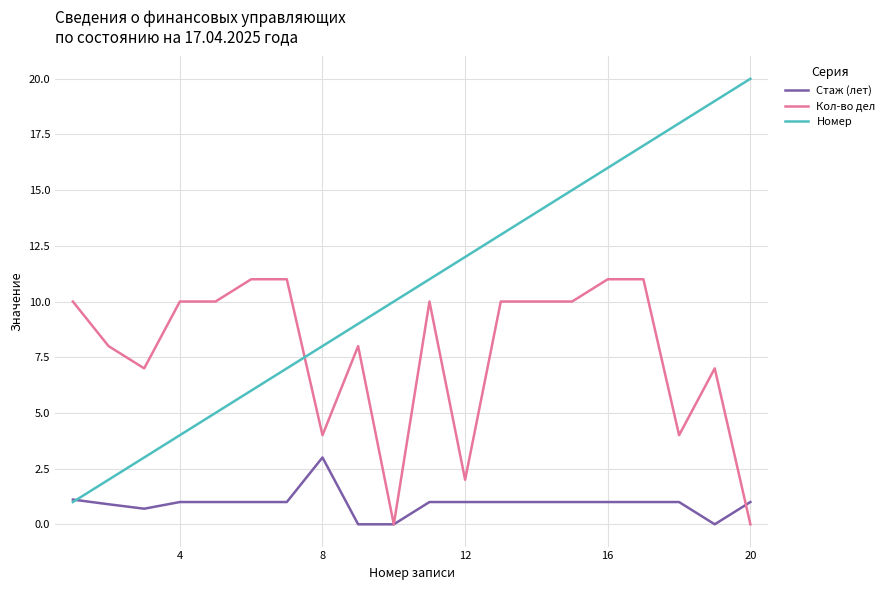

After their last crossing, which series has the higher values: Кол-во дел or Номер?

Номер